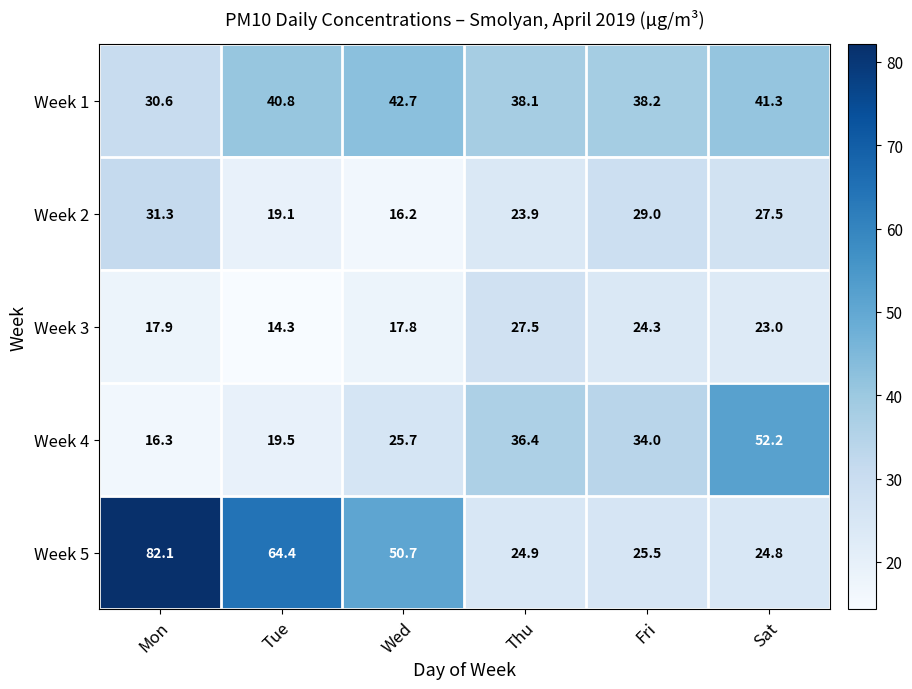

At Tue, list the series in order from smallest to largest.

Week 3, Week 2, Week 4, Week 1, Week 5